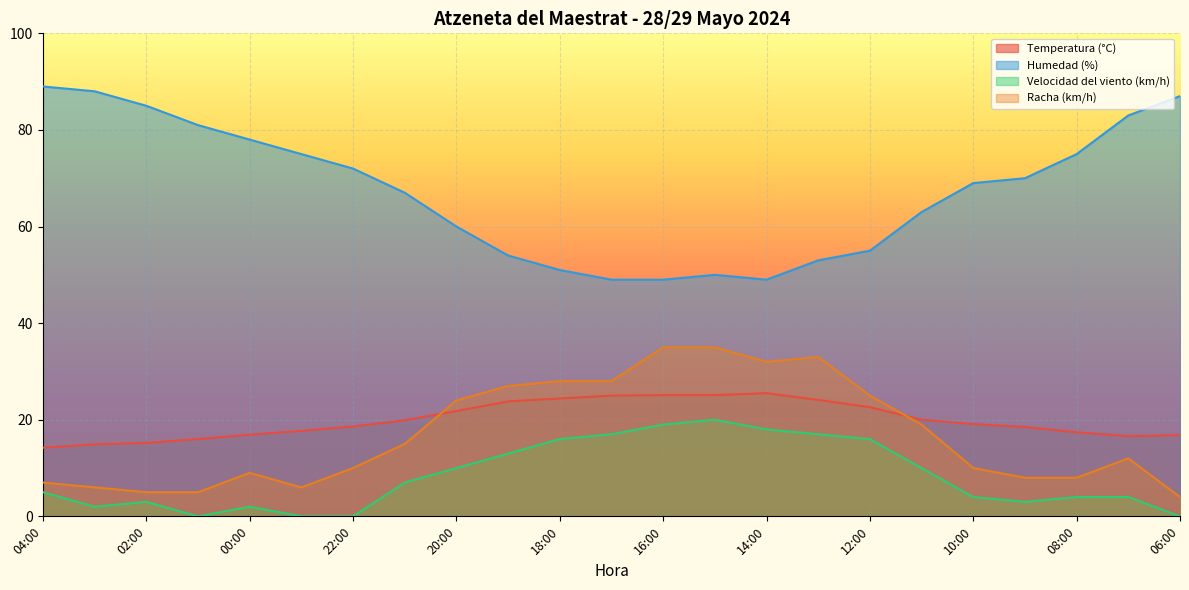

What is the value of the Temperatura (°C) point at the 8th from the left?

19.9